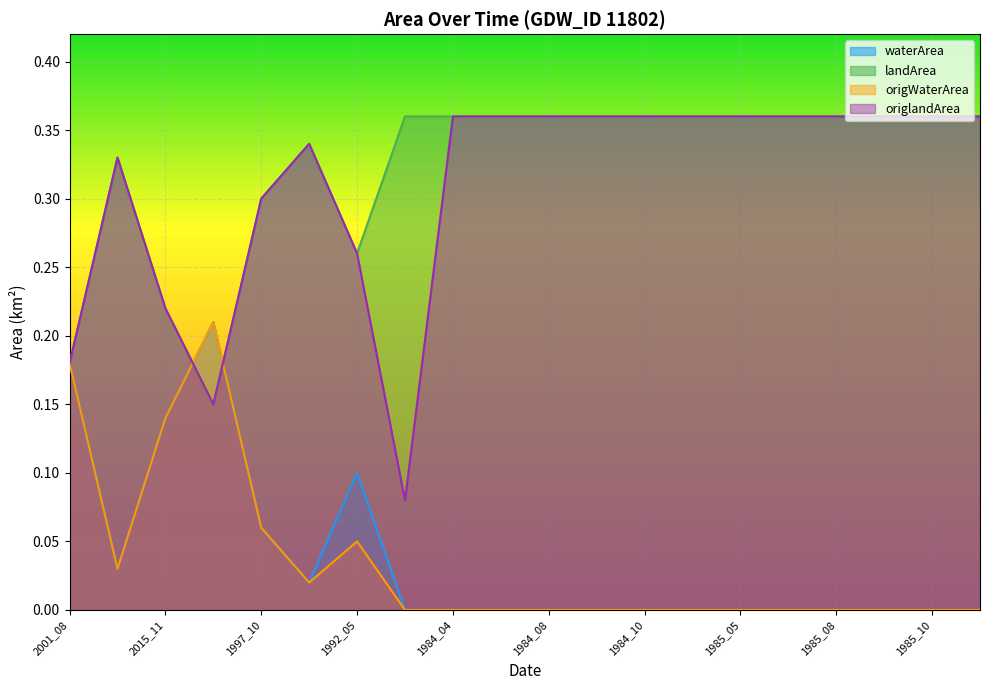

Where is the first local maximum for landArea?

1998_05